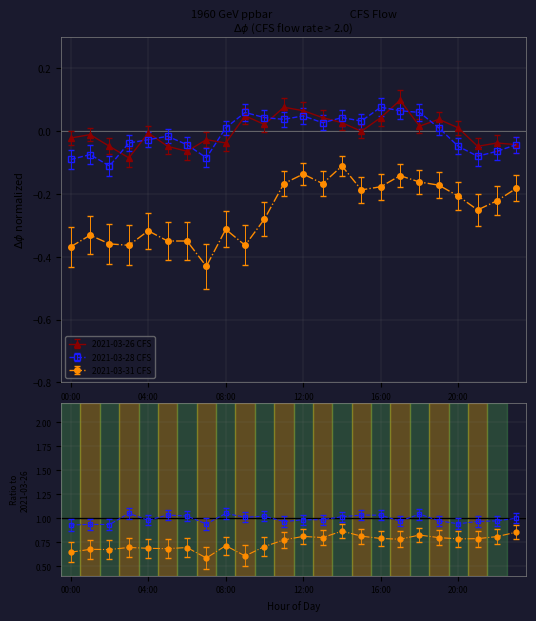

Between 22:00 and 06:00, which is larger?

22:00